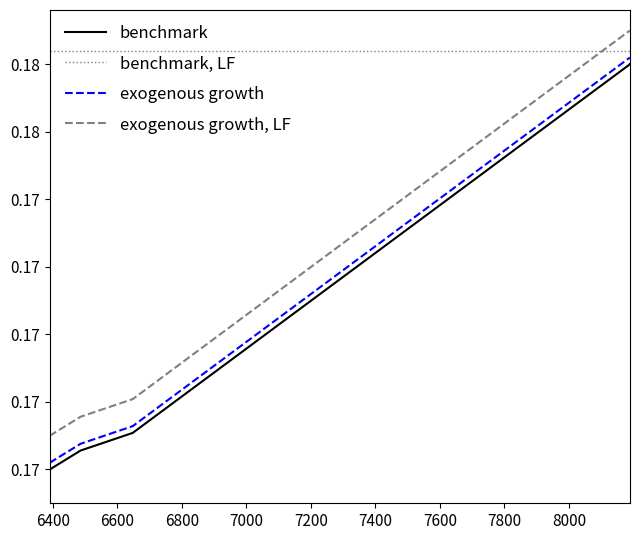

At how many categories does at least one series exceed 0?

10